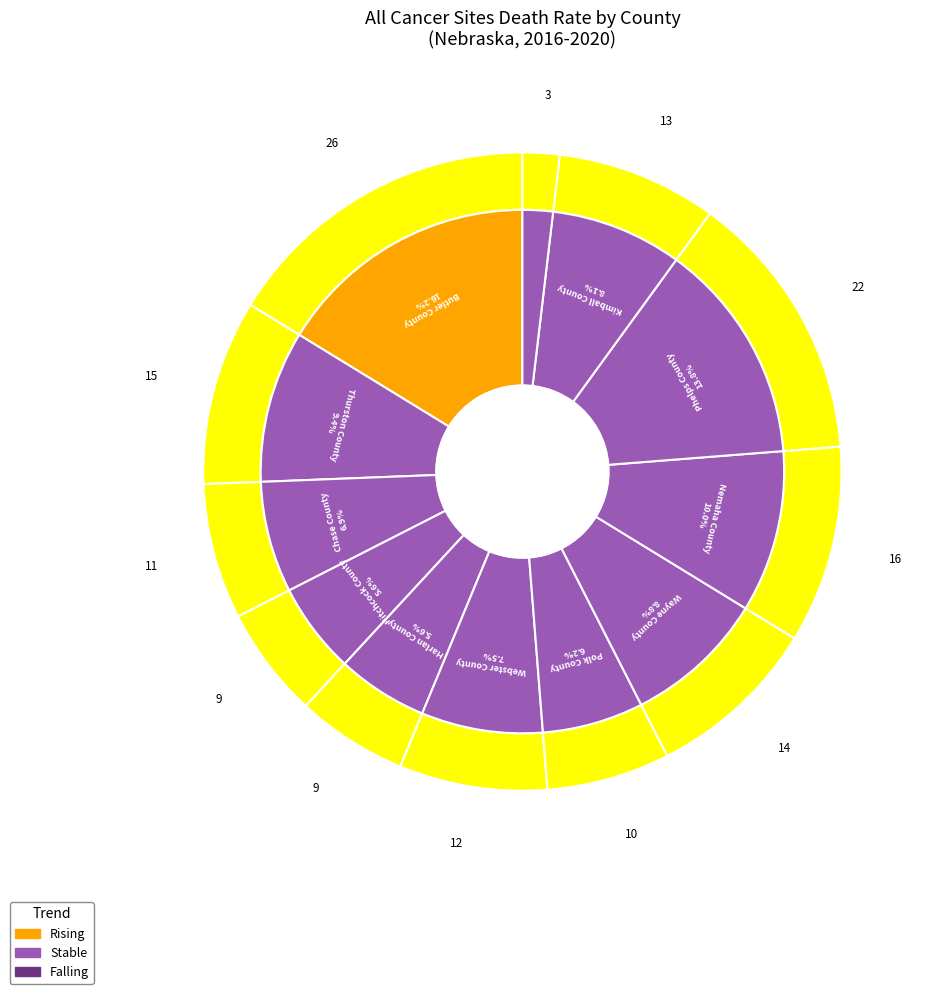

To the nearest percent, what is the average slice percentage?

8%